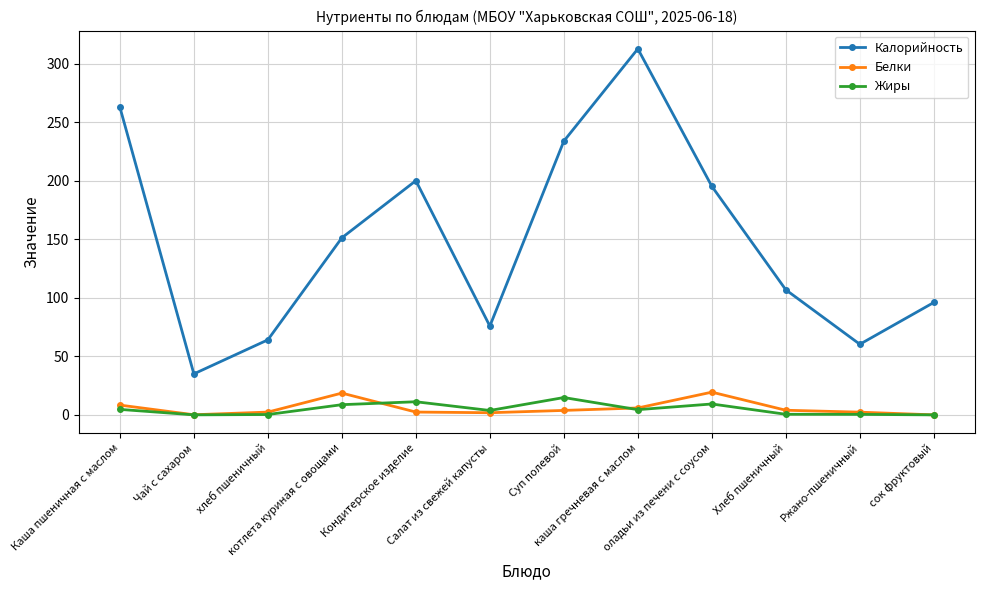

What is the label of the 5th point from the left?

Кондитерское изделие